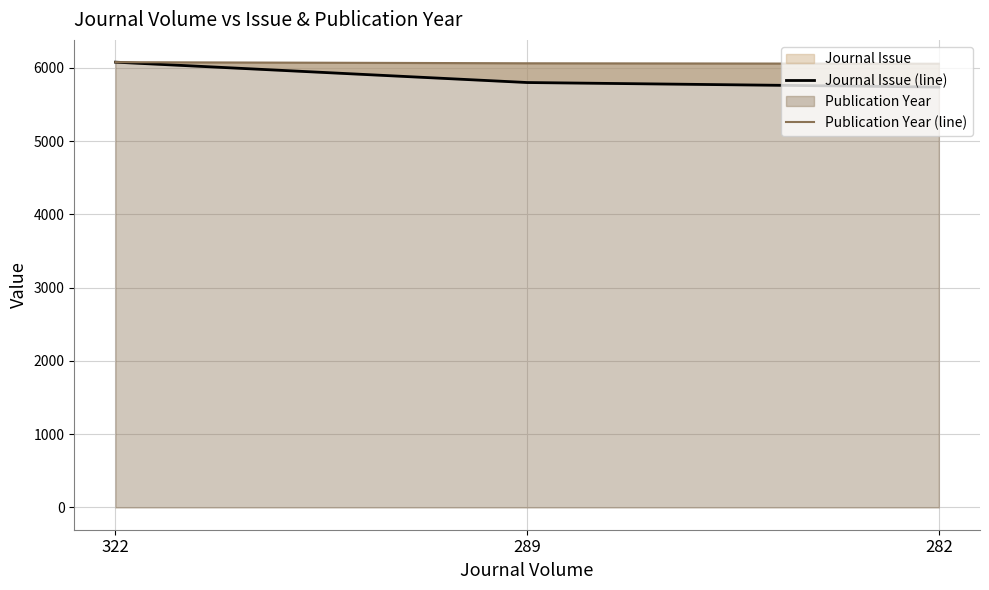

What is the value of the Publication Year (line) point at the 2nd from the left?

6062.7